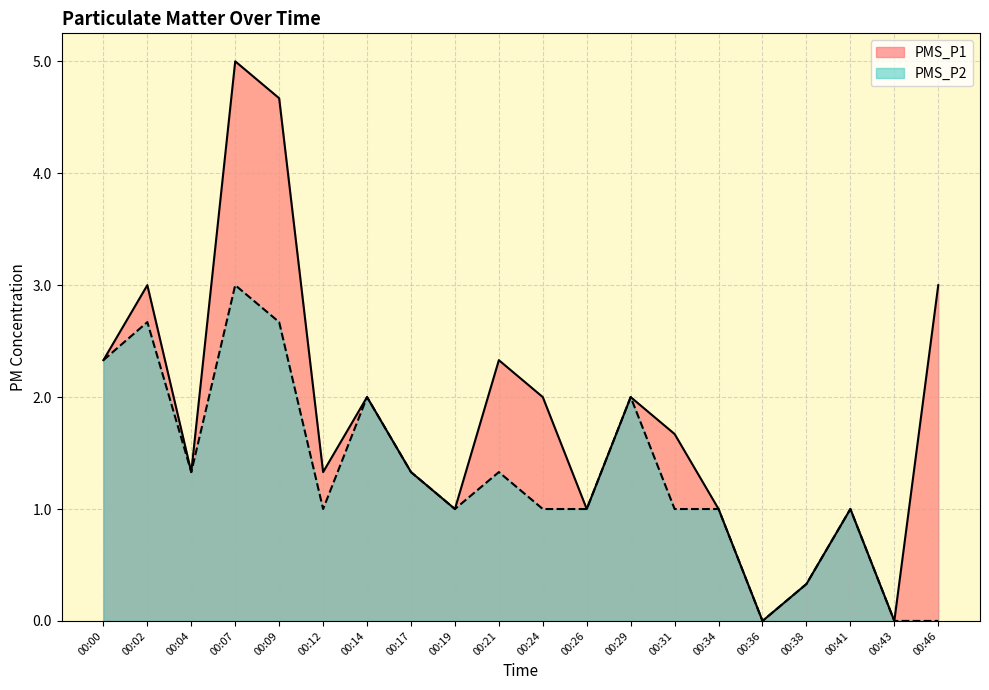

What is the total value across all series at 00:17?

2.7